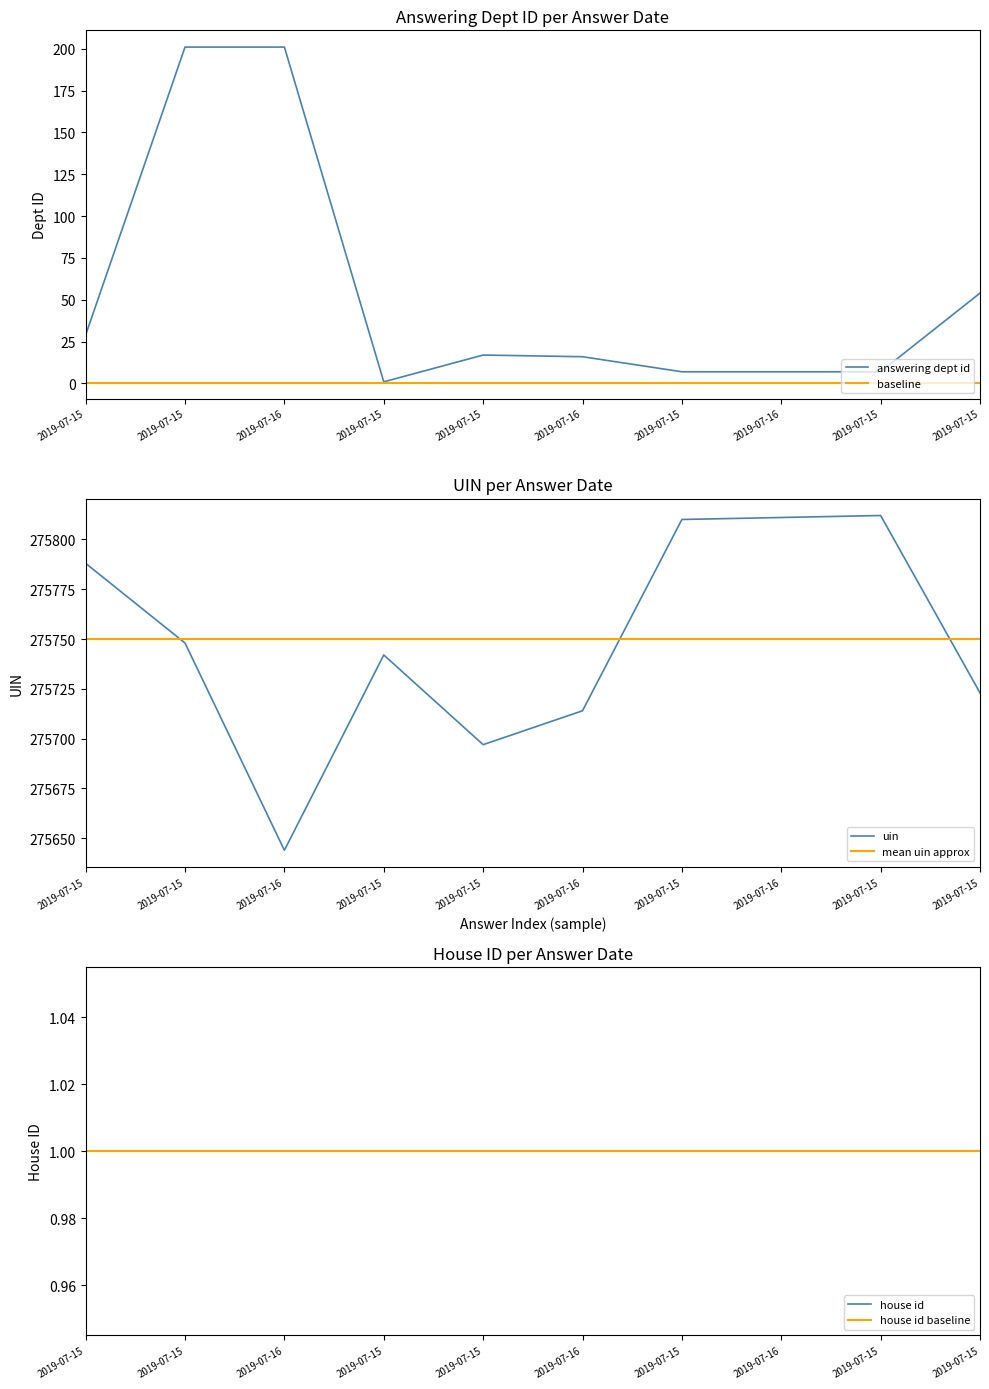

Which series has the largest total across all categories?

uin